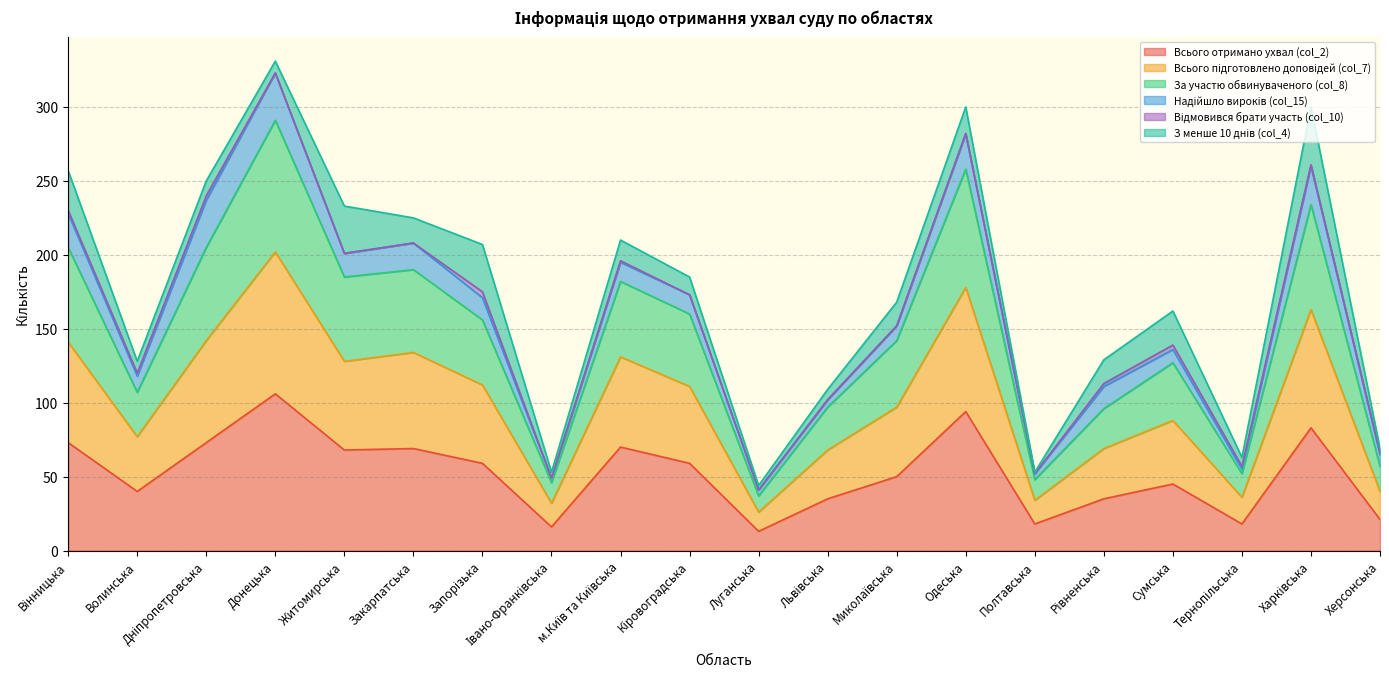

At which category does Всього підготовлено доповідей (col_7) reach its first local valley?

Волинська